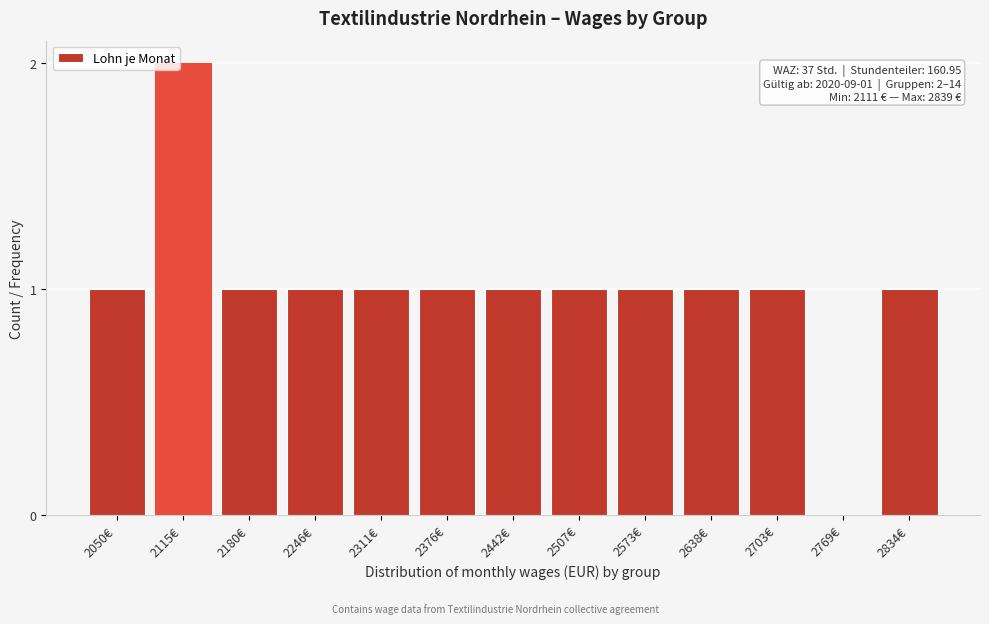

Reading left to right, extract all data points from this chart.

2050€=1	2115€=2	2180€=1	2246€=1	2311€=1	2376€=1	2442€=1	2507€=1	2573€=1	2638€=1	2703€=1	2769€=0	2834€=1